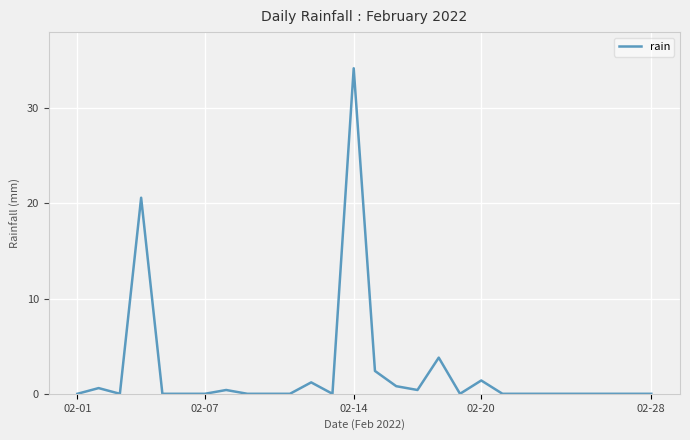

Reading left to right, what are all the values shown in this chart?

0.0	0.6	0.0	20.6	0.0	0.0	0.0	0.4	0.0	0.0	0.0	1.2	0.0	34.2	2.4	0.8	0.4	3.8	0.0	1.4	0.0	0.0	0.0	0.0	0.0	0.0	0.0	0.0